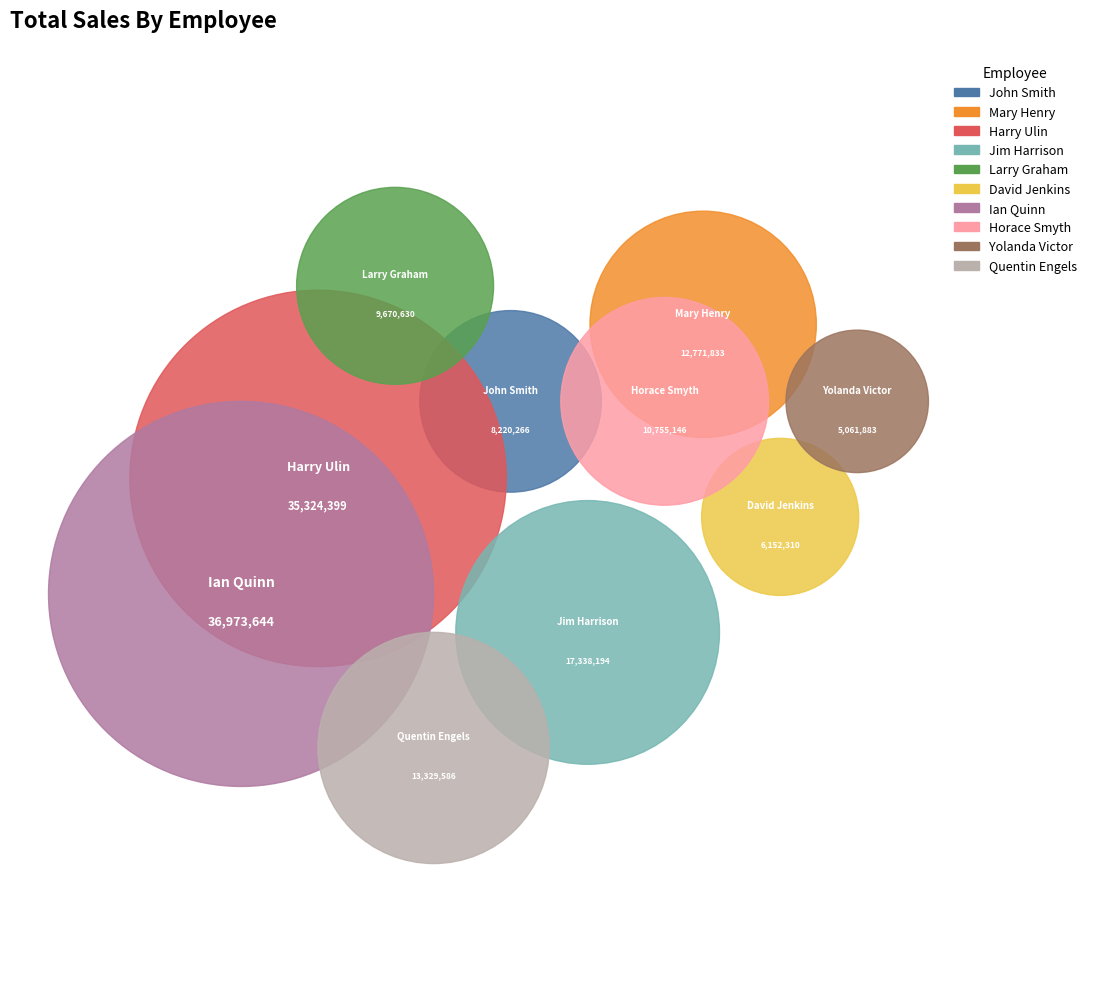

What percentage is the Larry Graham slice, to the nearest percent?

6%